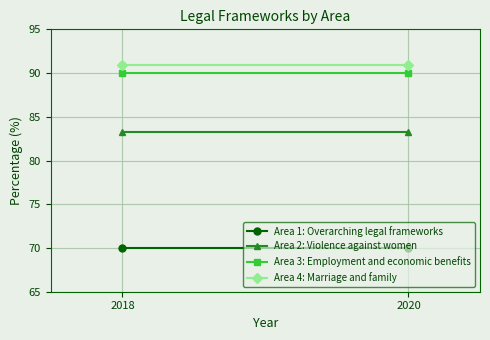

How many lines are shown in the chart?

4